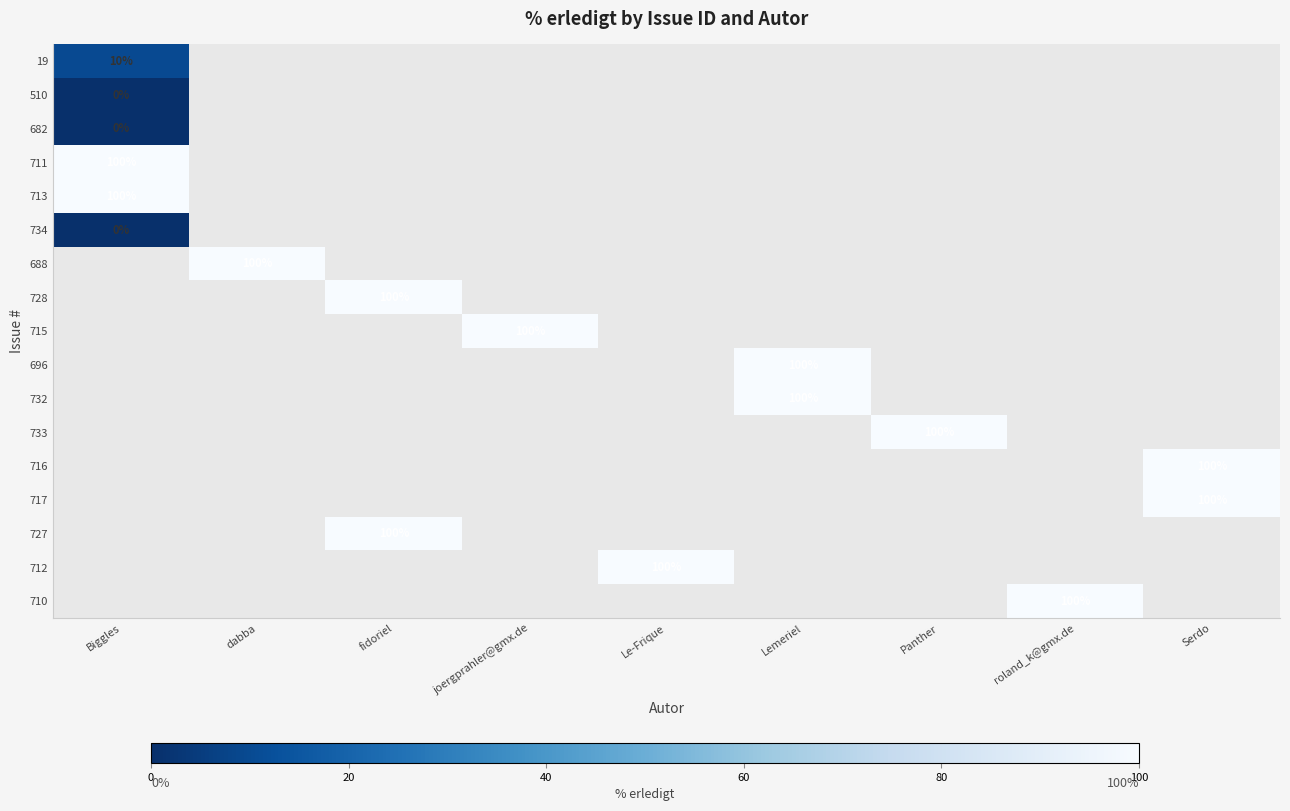

How many categories are shown in the chart?

9